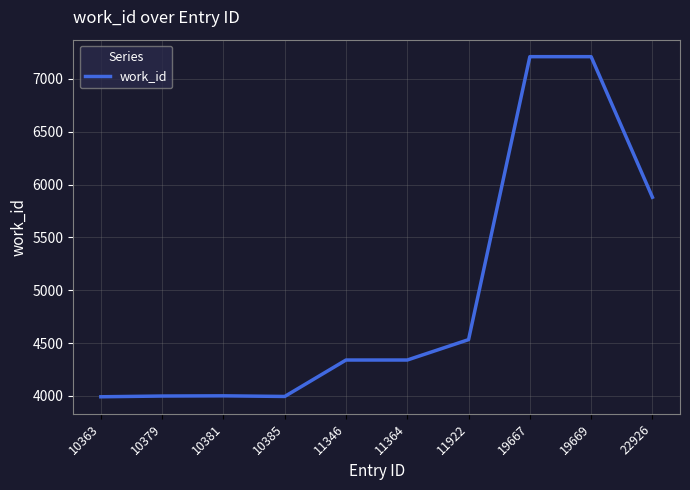

What is the maximum value shown in the chart?

7211